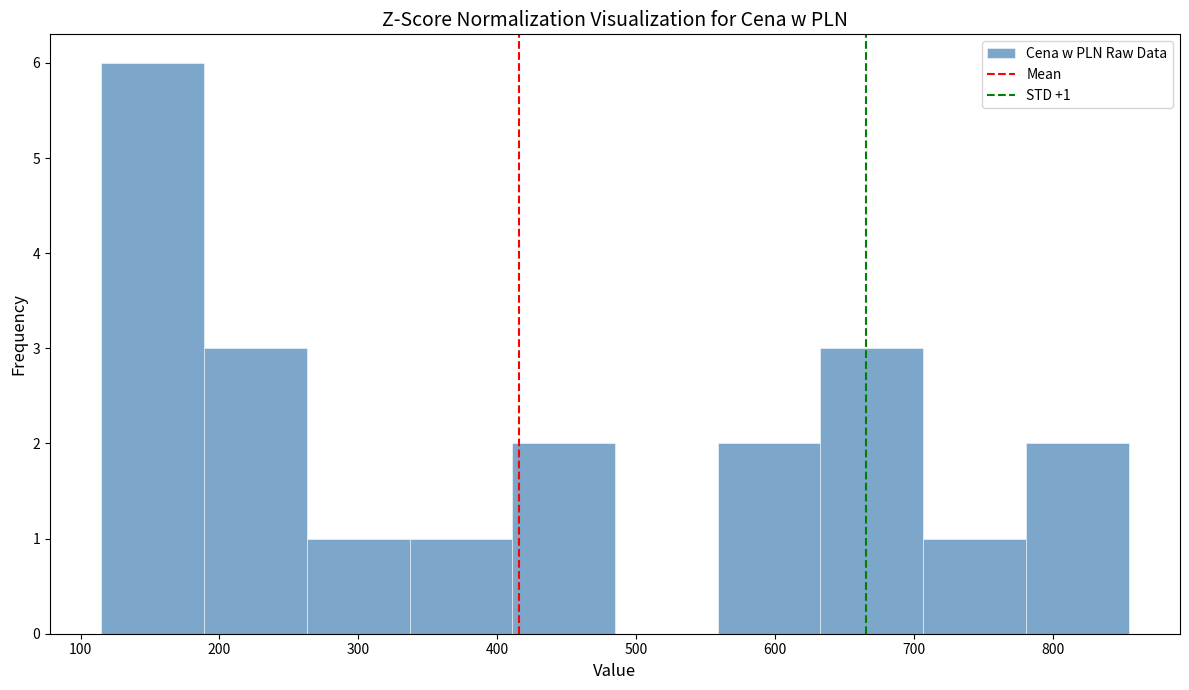

Which range on the x-axis has the tallest bar?

120 to 190